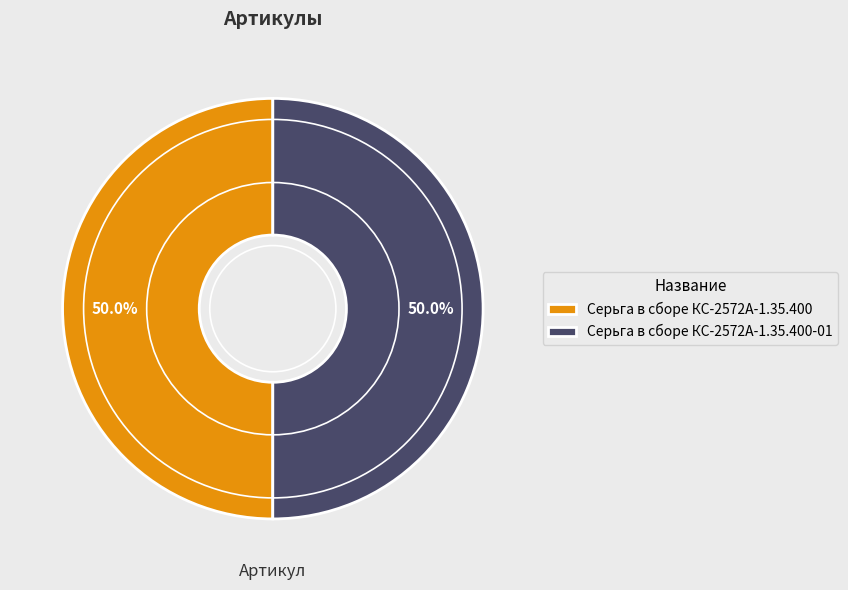

Combined, what portion of the pie is Серьга в сборе КС-2572А-1.35.400 and Серьга в сборе КС-2572А-1.35.400-01?

100.0%